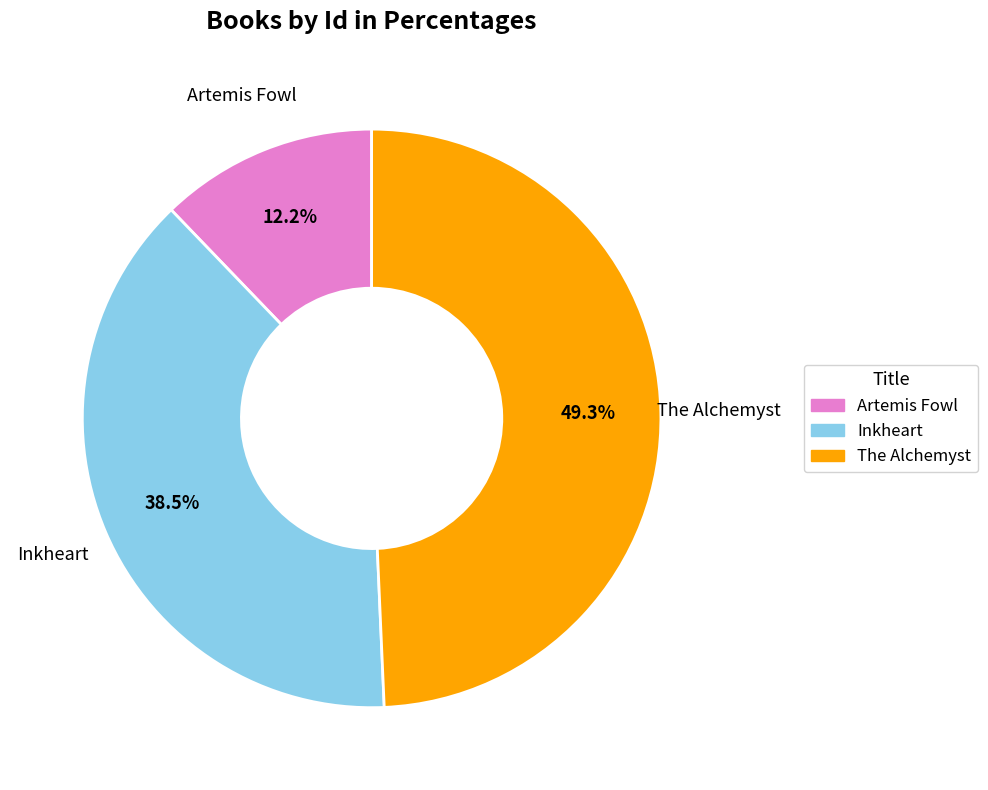

Does any single category account for the majority?

No